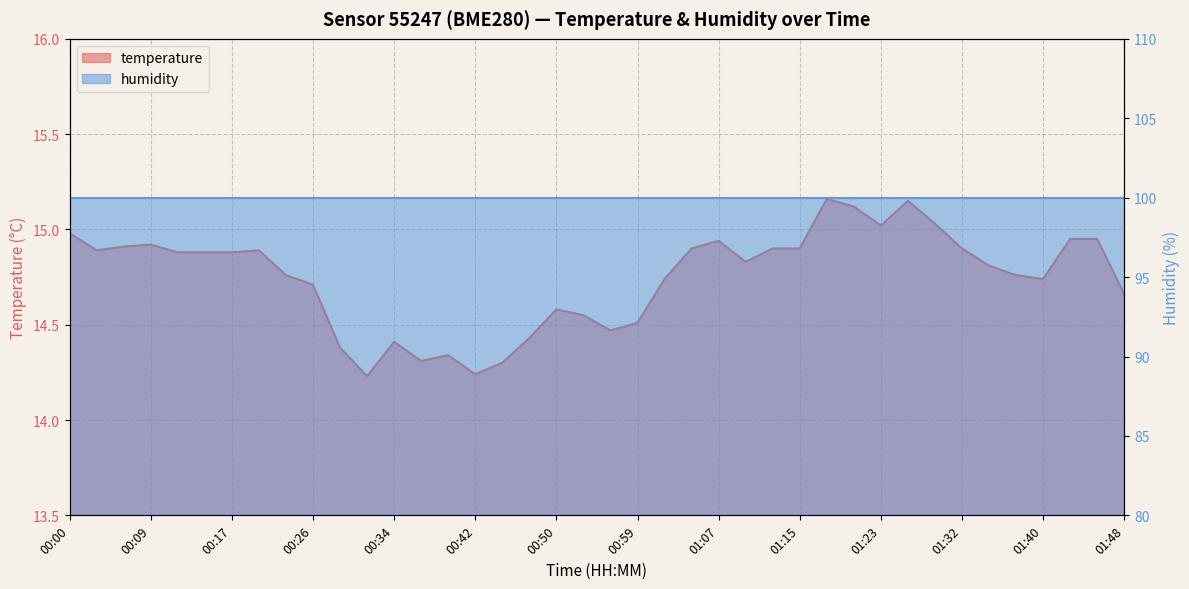

Does the chart display data point markers on the line(s)?

No